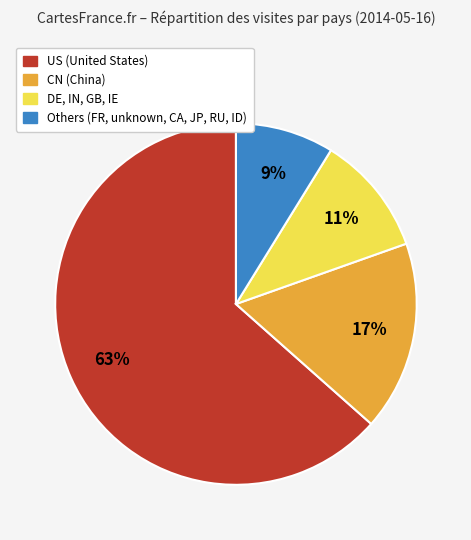

Is the sum of CN (China) and Others (FR, unknown, CA, JP, RU, ID) greater than half?

No